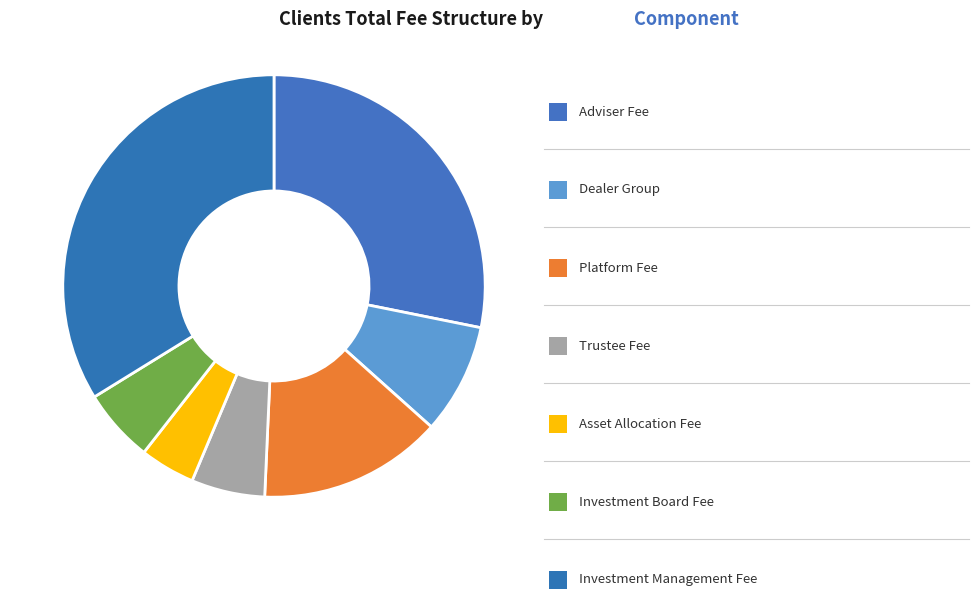

To the nearest percent, what is the average slice percentage?

14%